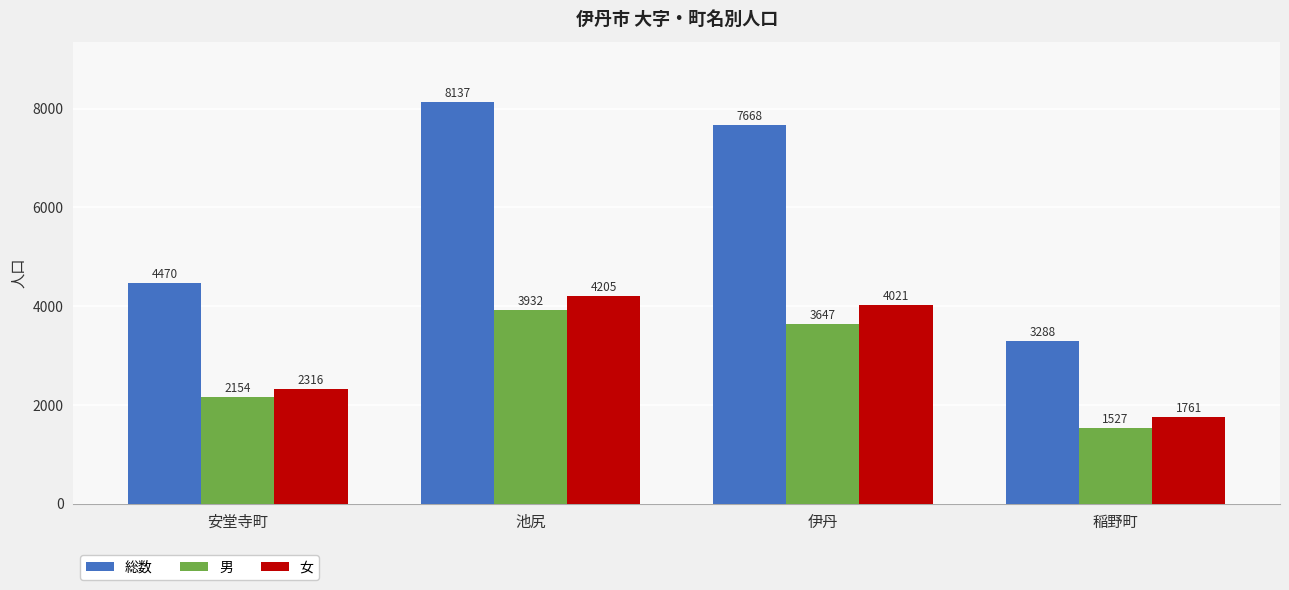

How many data points in 男 are less than 3647?

2